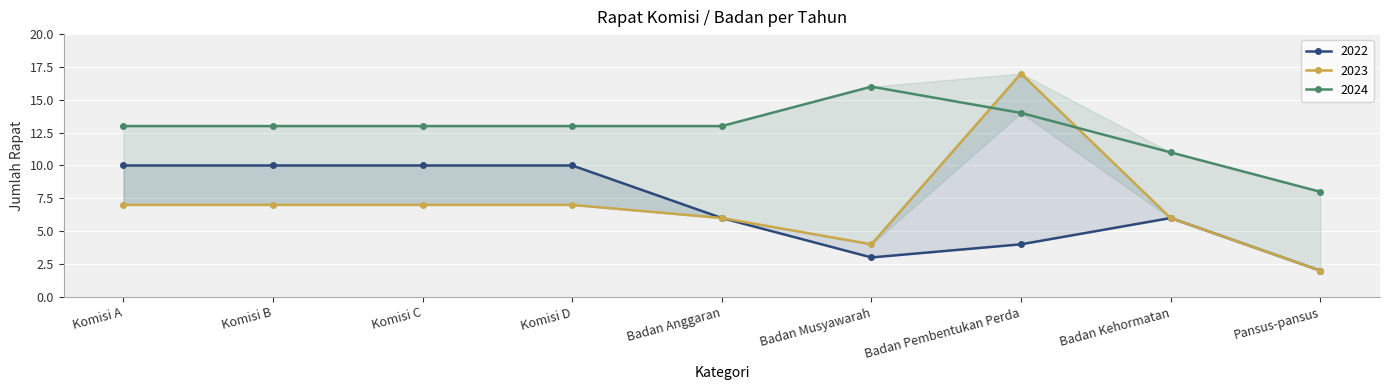

At which label does 2022 first exceed 6?

Komisi A